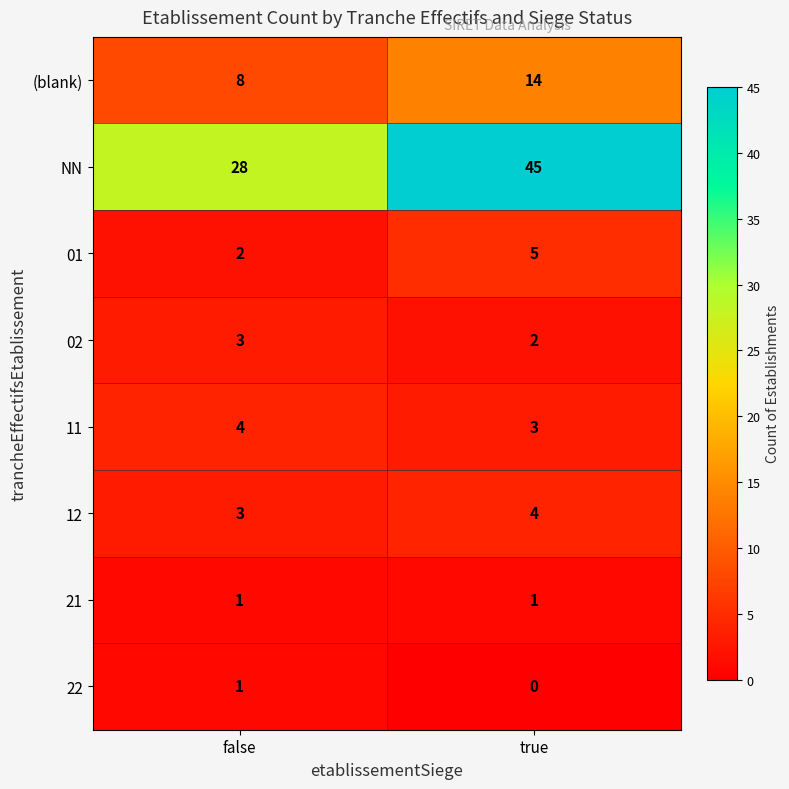

How many series are shown in this chart?

8